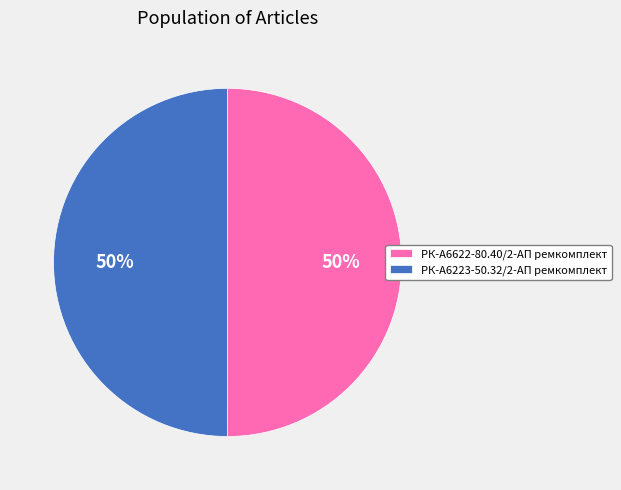

What percentage is the РК-А6622-80.40/2-АП ремкомплект slice, to the nearest percent?

50%